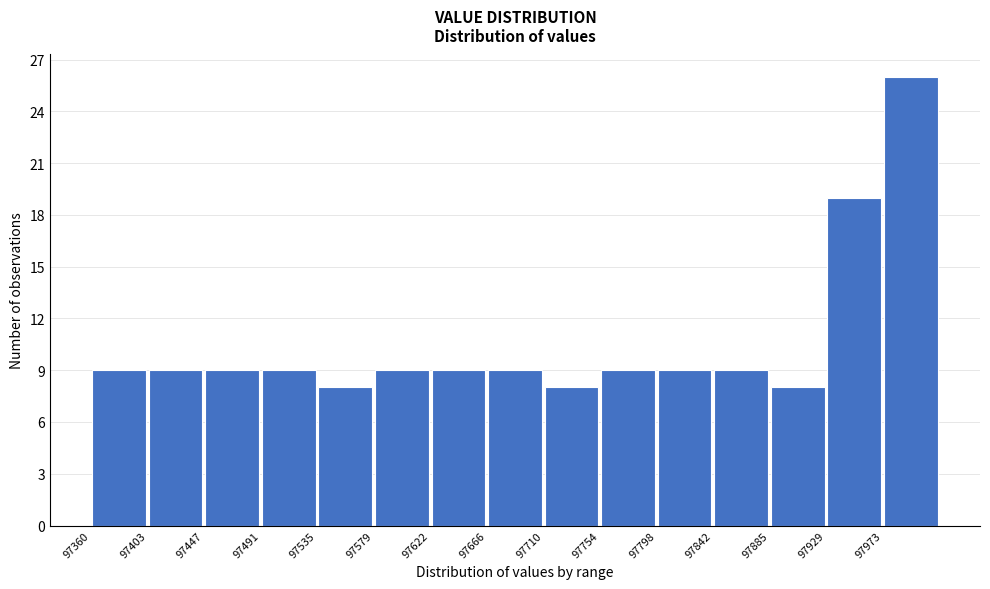

Reading left to right, transcribe this chart: for each bar, give the range it covers on the x-axis and its height. Neither the bar edges nor the heights are printed on the chart, so give them approximately, as read against the axes.

97360 to 97405: 9
97405 to 97450: 9
97450 to 97490: 9
97490 to 97535: 9
97535 to 97580: 8
97580 to 97625: 9
97625 to 97665: 9
97665 to 97710: 9
97710 to 97755: 8
97755 to 97800: 9
97800 to 97840: 9
97840 to 97885: 9
97885 to 97930: 8
97930 to 97975: 19
97975 to 98015: 26